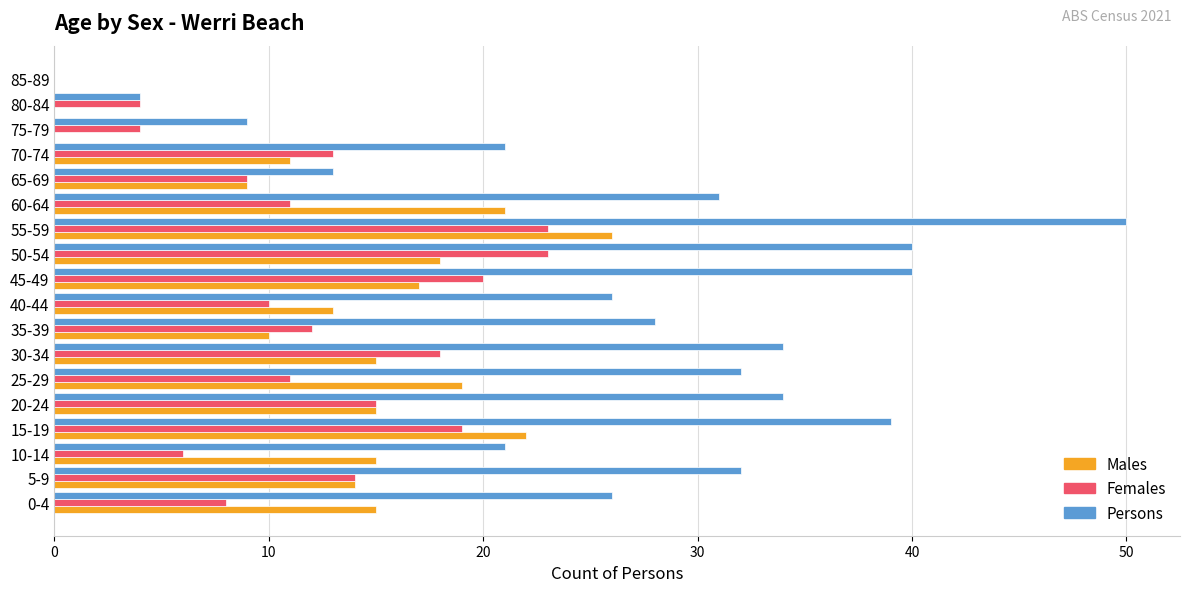

Is it true that Males equals 10 at 85-89?

False